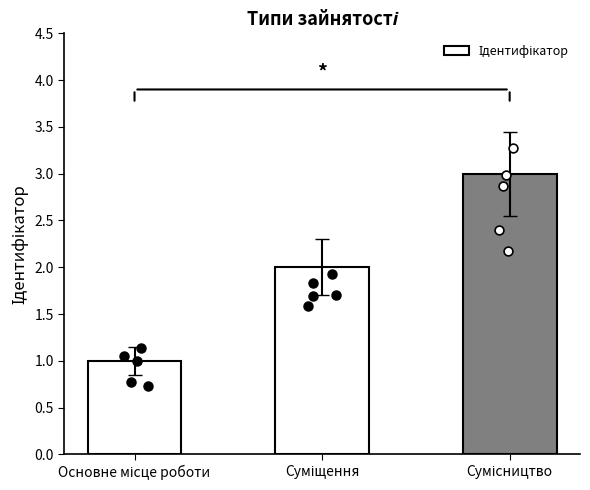

Approximately how many times larger is the value at Суміщення compared to Основне місце роботи?

2.0